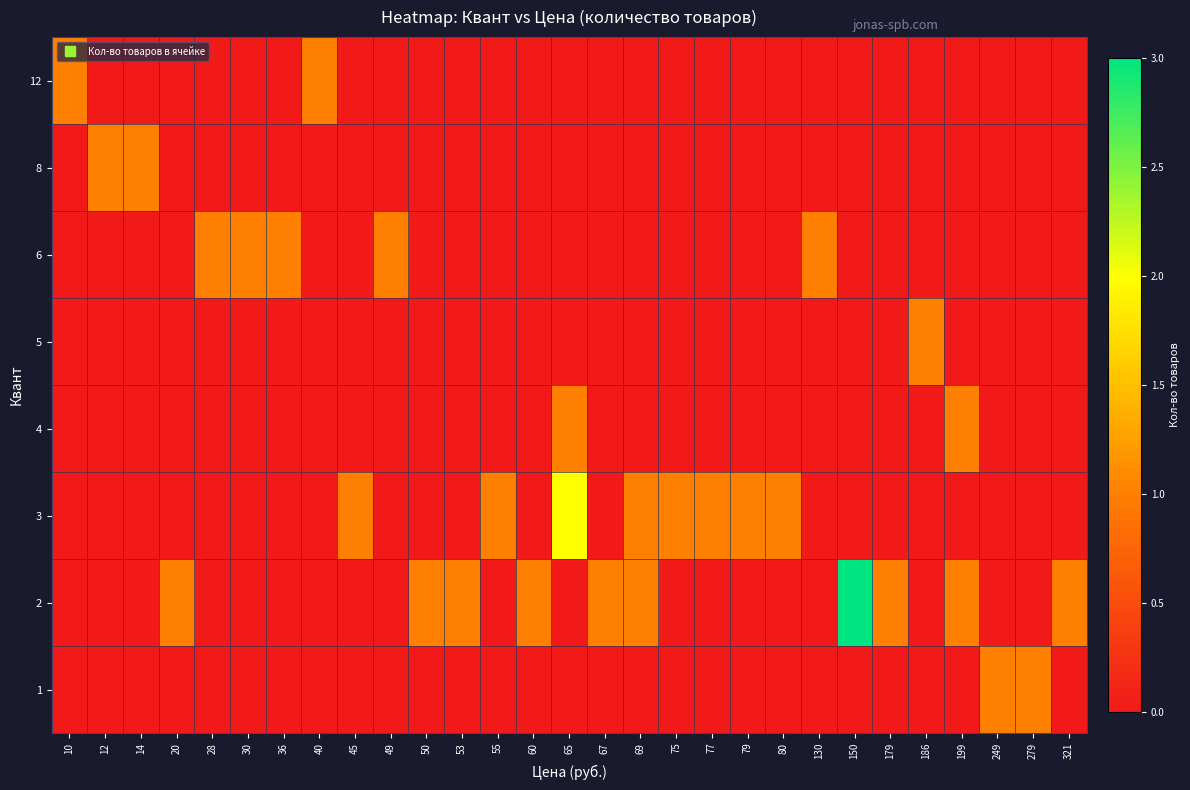

Reading left to right, what are all the values shown in this chart?

1: 10=0	12=0	14=0	20=0	28=0	30=0	36=0	40=0	45=0	49=0	50=0	53=0	55=0	60=0	65=0	67=0	69=0	75=0	77=0	79=0	80=0	130=0	150=0	179=0	186=0	199=0	249=1	279=1	321=0
2: 10=0	12=0	14=0	20=1	28=0	30=0	36=0	40=0	45=0	49=0	50=1	53=1	55=0	60=1	65=0	67=1	69=1	75=0	77=0	79=0	80=0	130=0	150=3	179=1	186=0	199=1	249=0	279=0	321=1
3: 10=0	12=0	14=0	20=0	28=0	30=0	36=0	40=0	45=1	49=0	50=0	53=0	55=1	60=0	65=2	67=0	69=1	75=1	77=1	79=1	80=1	130=0	150=0	179=0	186=0	199=0	249=0	279=0	321=0
4: 10=0	12=0	14=0	20=0	28=0	30=0	36=0	40=0	45=0	49=0	50=0	53=0	55=0	60=0	65=1	67=0	69=0	75=0	77=0	79=0	80=0	130=0	150=0	179=0	186=0	199=1	249=0	279=0	321=0
5: 10=0	12=0	14=0	20=0	28=0	30=0	36=0	40=0	45=0	49=0	50=0	53=0	55=0	60=0	65=0	67=0	69=0	75=0	77=0	79=0	80=0	130=0	150=0	179=0	186=1	199=0	249=0	279=0	321=0
6: 10=0	12=0	14=0	20=0	28=1	30=1	36=1	40=0	45=0	49=1	50=0	53=0	55=0	60=0	65=0	67=0	69=0	75=0	77=0	79=0	80=0	130=1	150=0	179=0	186=0	199=0	249=0	279=0	321=0
8: 10=0	12=1	14=1	20=0	28=0	30=0	36=0	40=0	45=0	49=0	50=0	53=0	55=0	60=0	65=0	67=0	69=0	75=0	77=0	79=0	80=0	130=0	150=0	179=0	186=0	199=0	249=0	279=0	321=0
12: 10=1	12=0	14=0	20=0	28=0	30=0	36=0	40=1	45=0	49=0	50=0	53=0	55=0	60=0	65=0	67=0	69=0	75=0	77=0	79=0	80=0	130=0	150=0	179=0	186=0	199=0	249=0	279=0	321=0